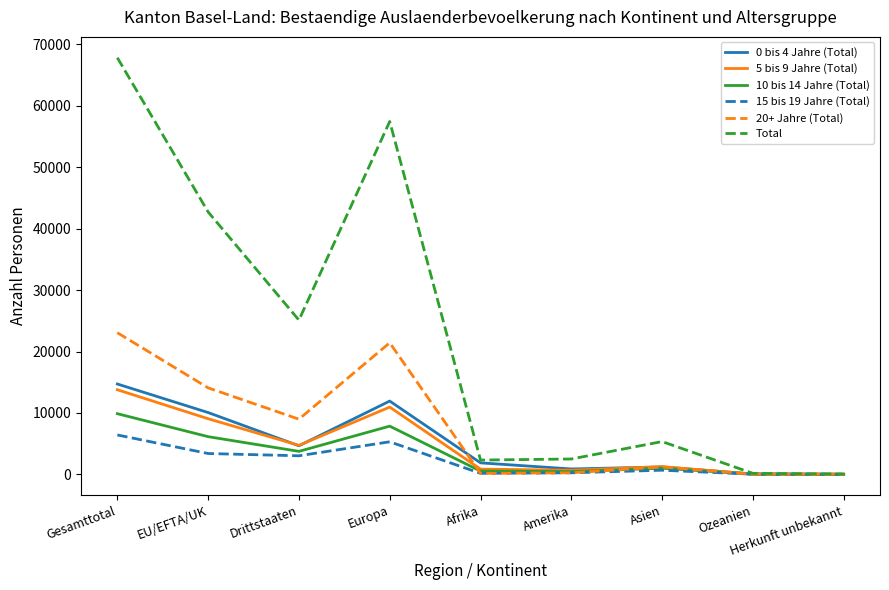

Which series has the widest spread of values?

Total